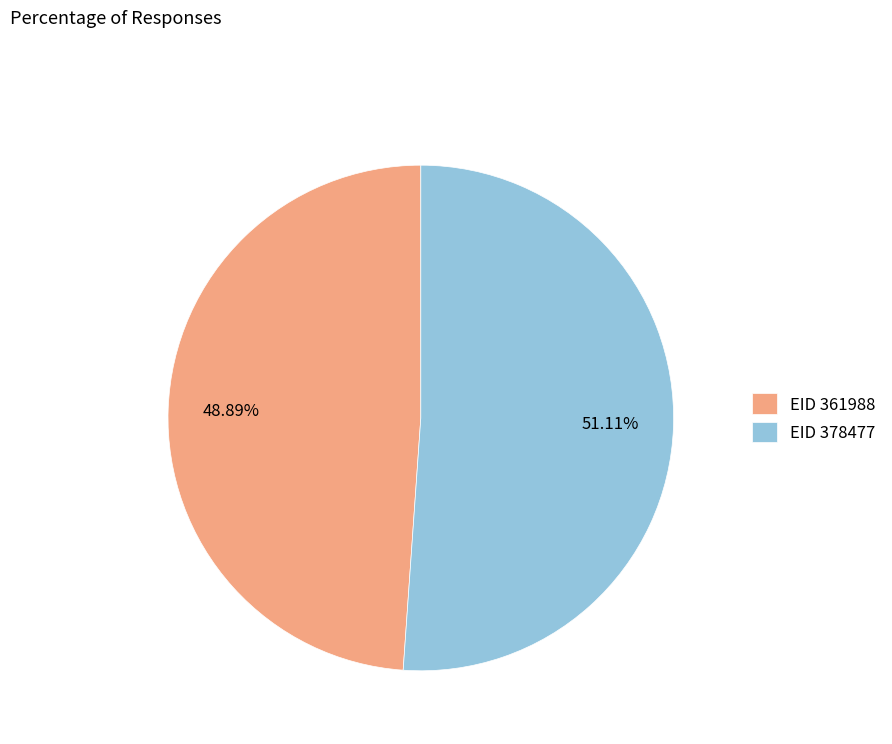

Is the sum of EID 361988 and EID 378477 greater than half?

Yes